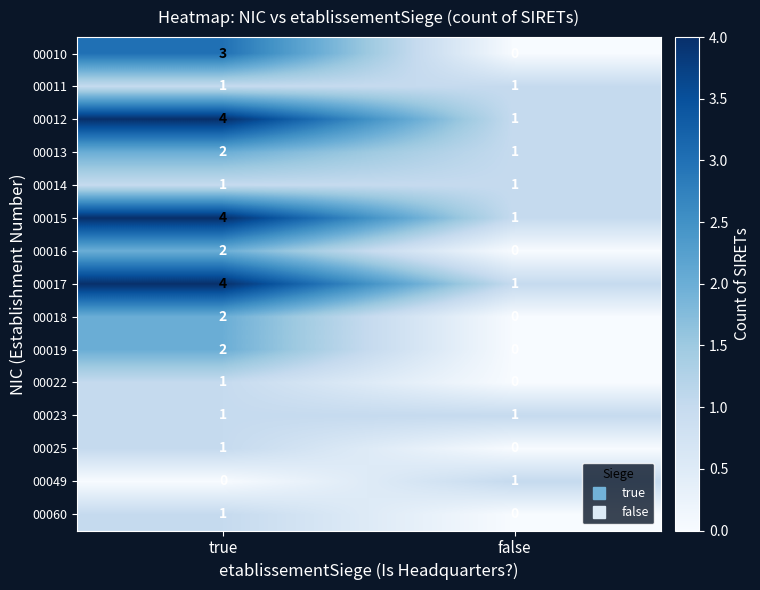

Reading left to right, transcribe all the data shown in this chart.

00010: true=3	false=0
00011: true=1	false=1
00012: true=4	false=1
00013: true=2	false=1
00014: true=1	false=1
00015: true=4	false=1
00016: true=2	false=0
00017: true=4	false=1
00018: true=2	false=0
00019: true=2	false=0
00022: true=1	false=0
00023: true=1	false=1
00025: true=1	false=0
00049: true=0	false=1
00060: true=1	false=0